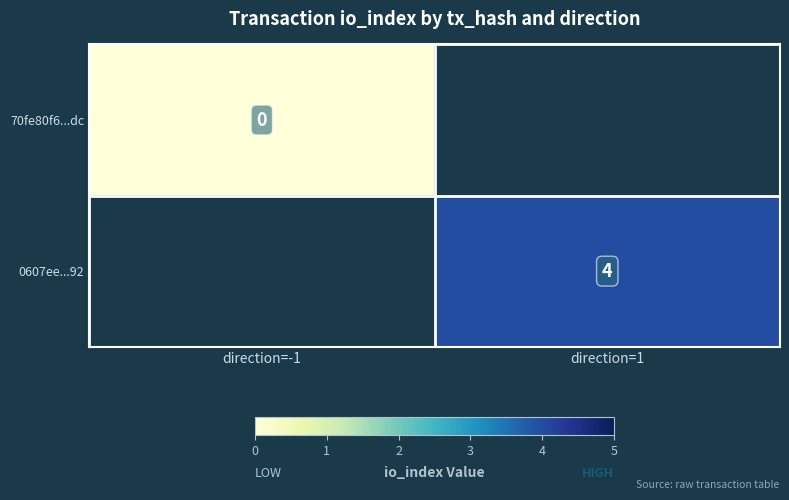

At which category does the chart reach its peak across all series?

direction=1